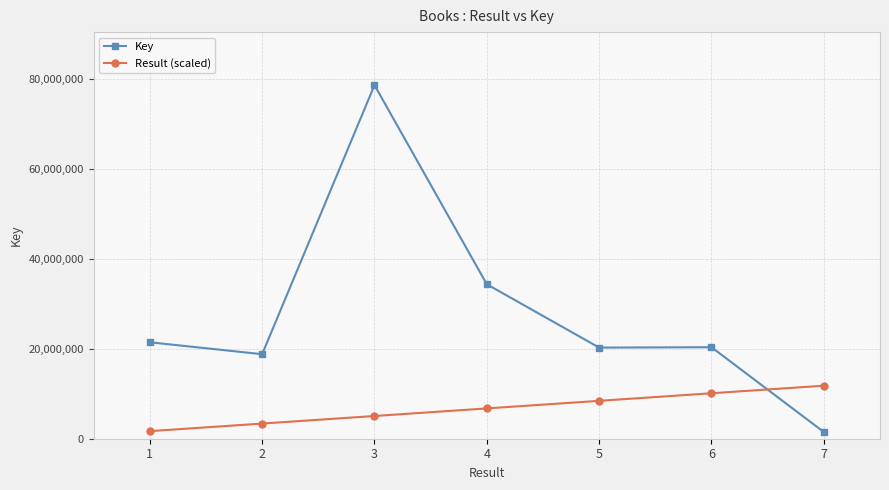

Rank the series by their maximum value, from highest to lowest.

Key, Result (scaled)